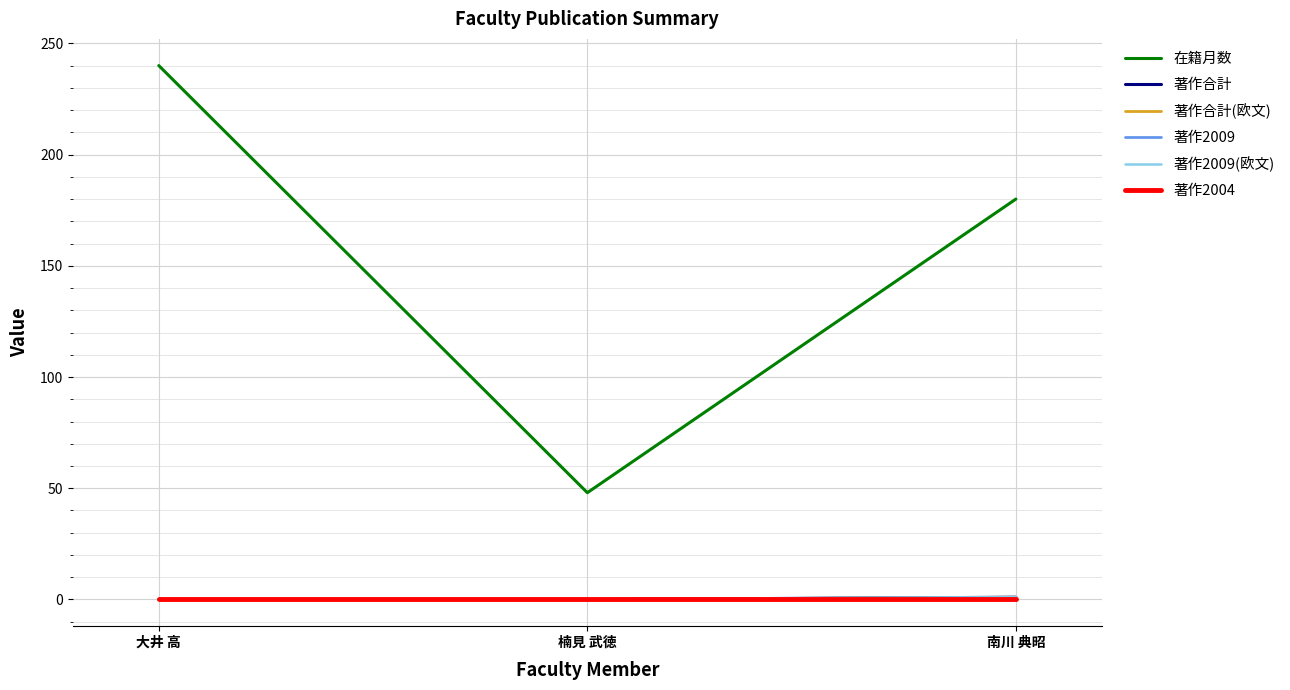

Which series changed the most between 大井 高 and 南川 典昭?

在籍月数